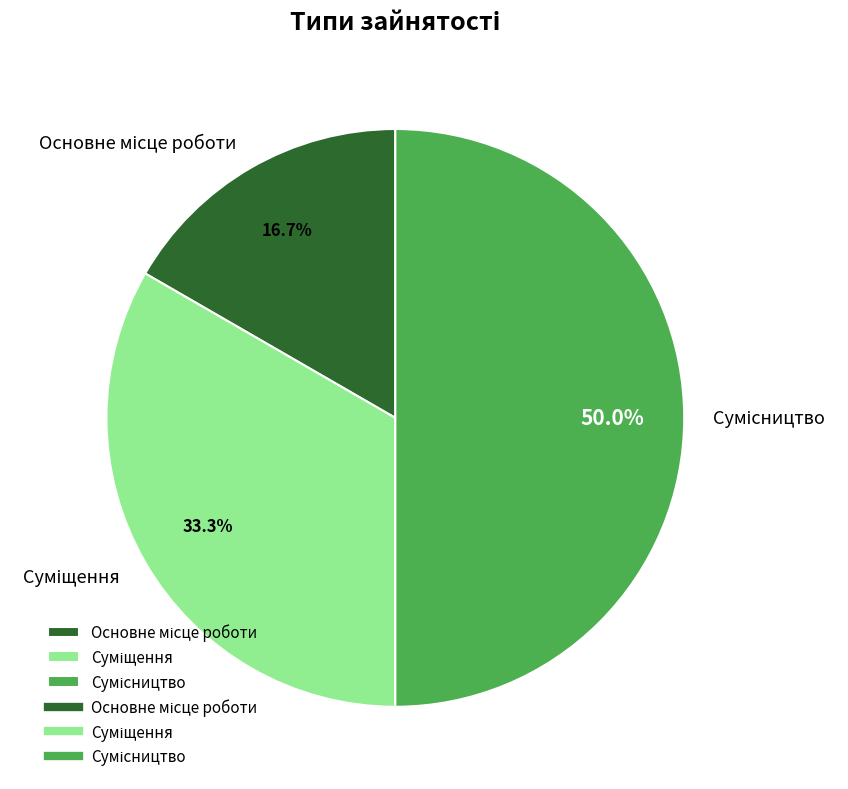

Between Сумісництво and Основне місце роботи, which is larger?

Сумісництво